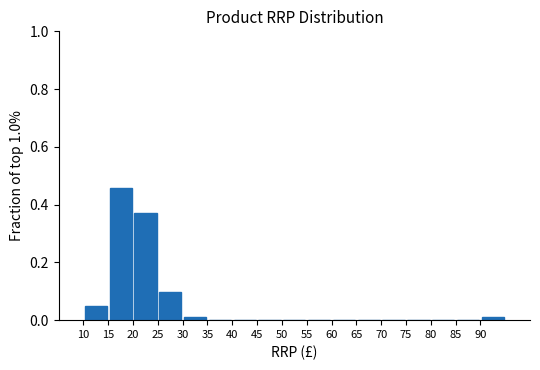

Over which range of the x-axis is the bar tallest?

15 to 20